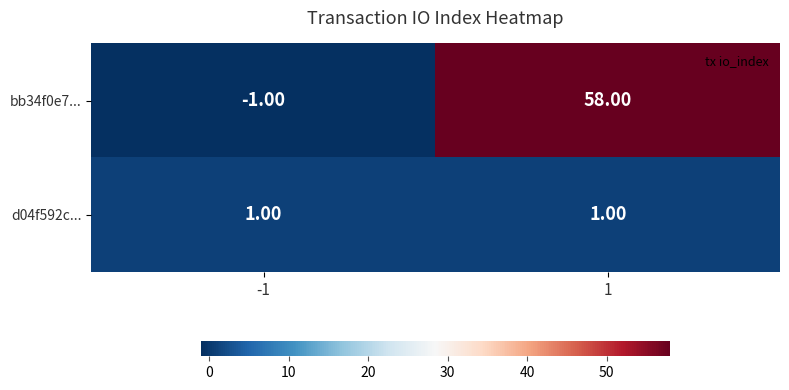

What is the sum of the bb34f0e7... values at -1 and 1?

57